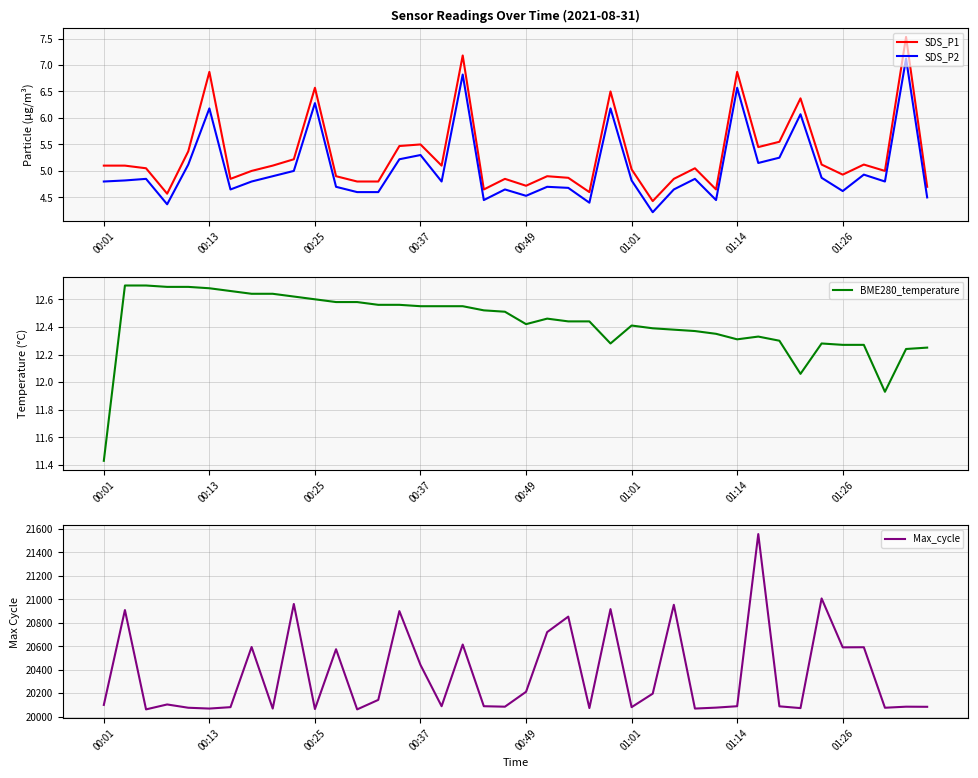

What is the total value across all series at 36?

20613.3